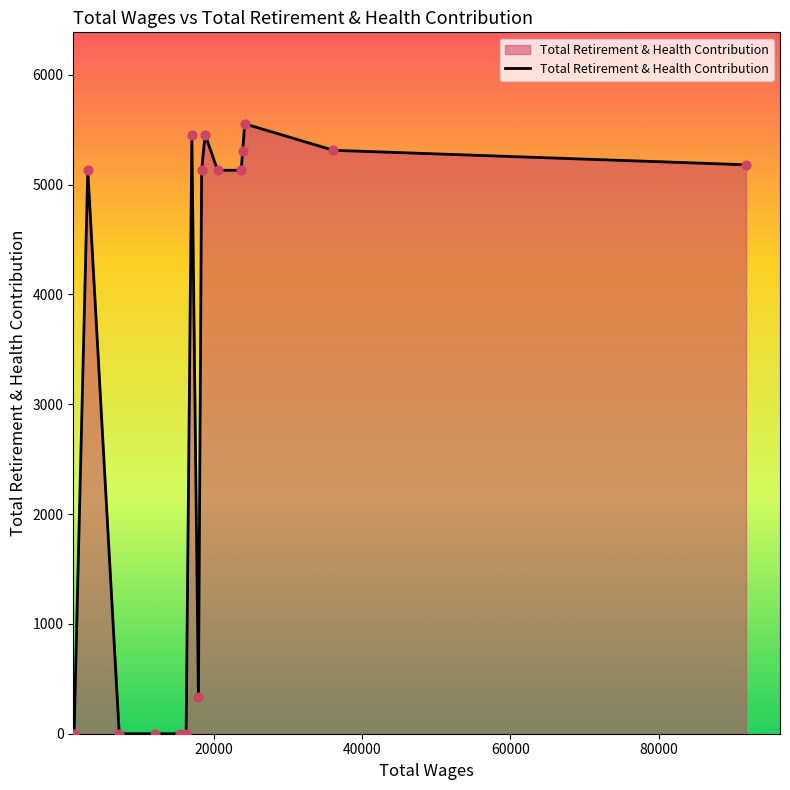

What is the maximum value shown in the chart?

5554